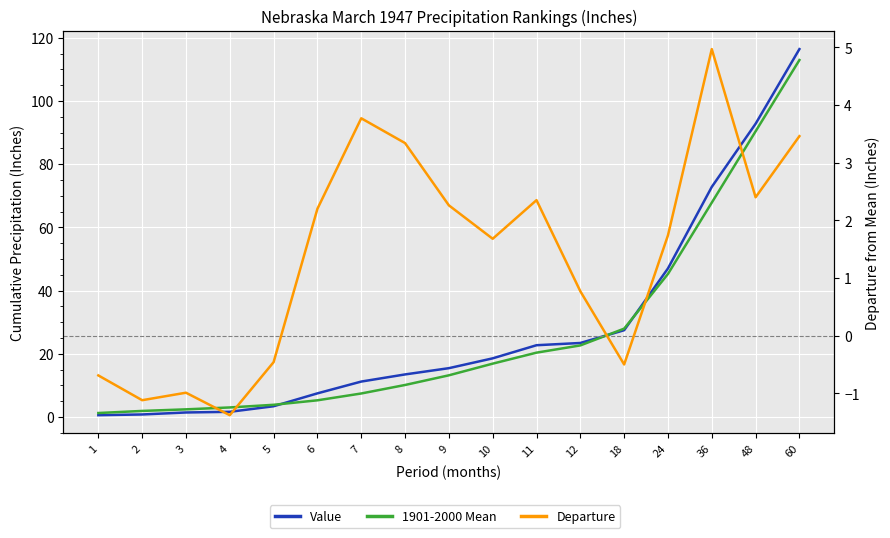

Which category has the highest value across all series?

60